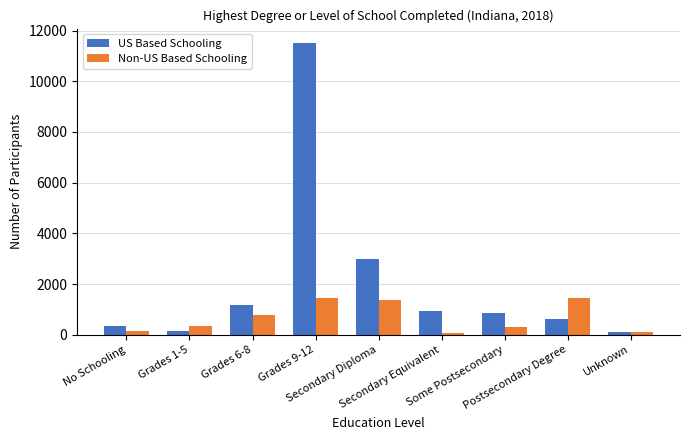

True or false: Non-US Based Schooling has a value of 142 at No Schooling.

True